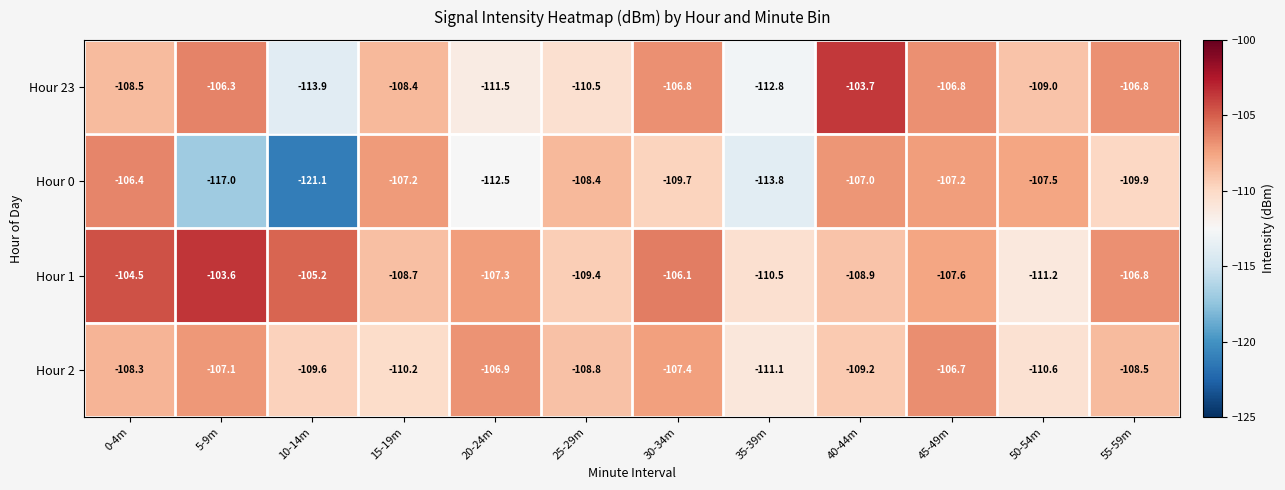

What is the total value across all series at 50-54m?

-438.3